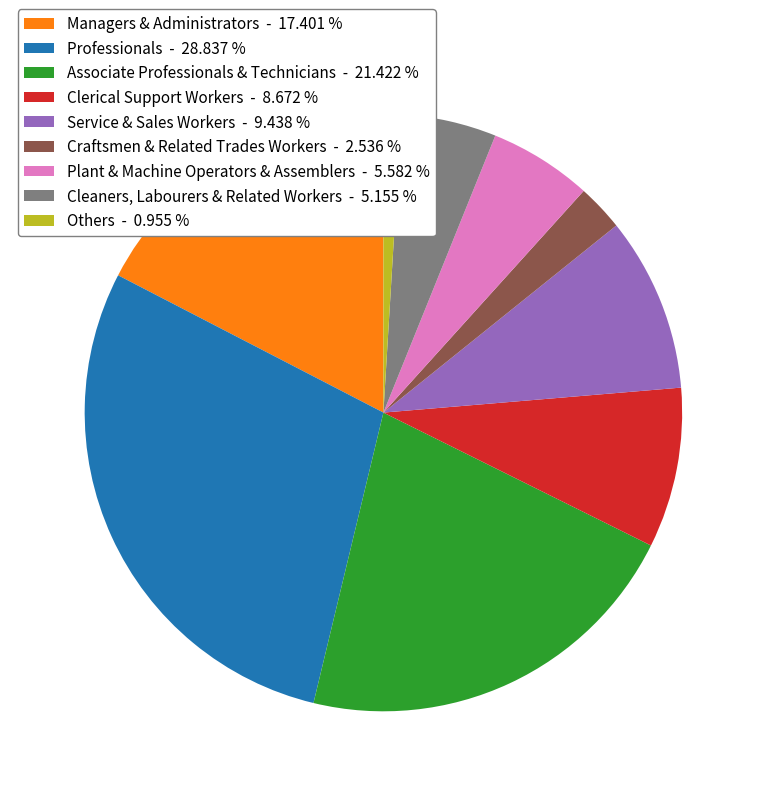

Do Service & Sales Workers - 9.438 % and Clerical Support Workers - 8.672 % together represent more than half of the pie?

No